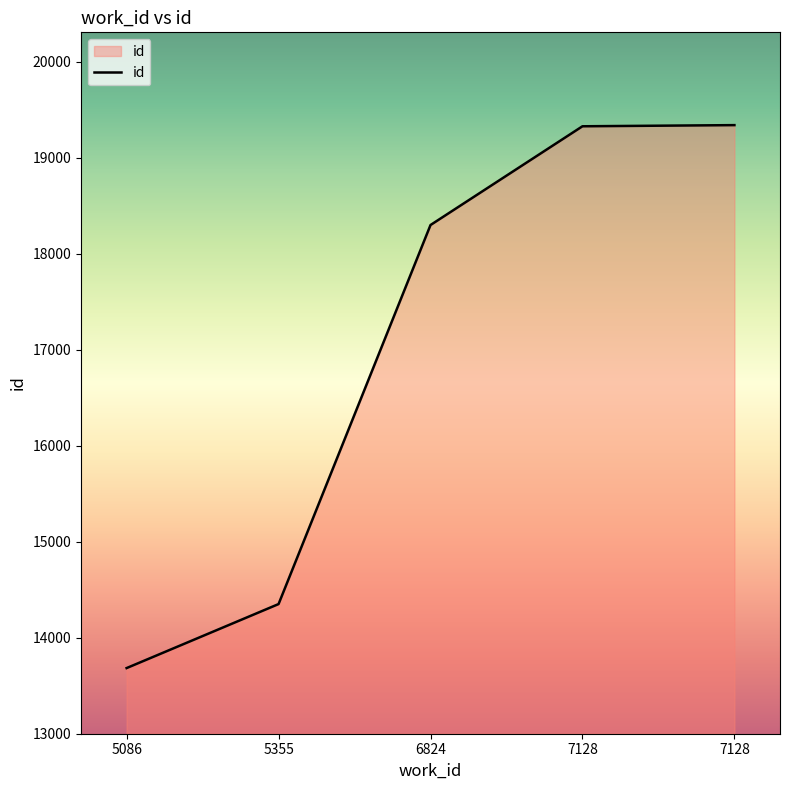

Which has a higher value, 6824 or 5086?

6824